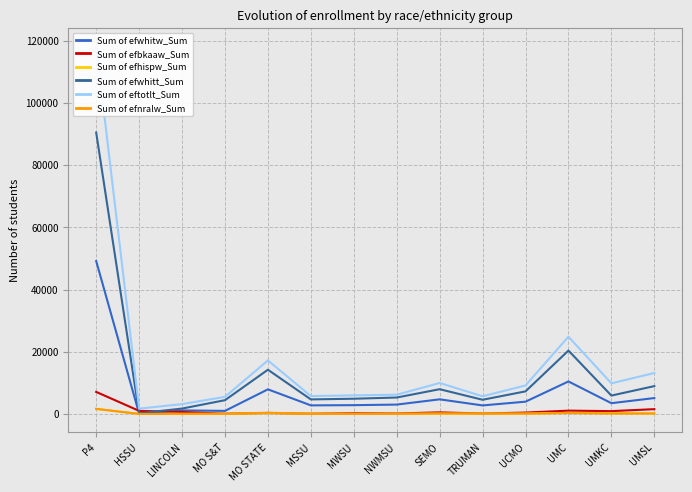

In Sum of efwhitt_Sum, how many points are lower than both neighbors (excluding endpoints)?

4